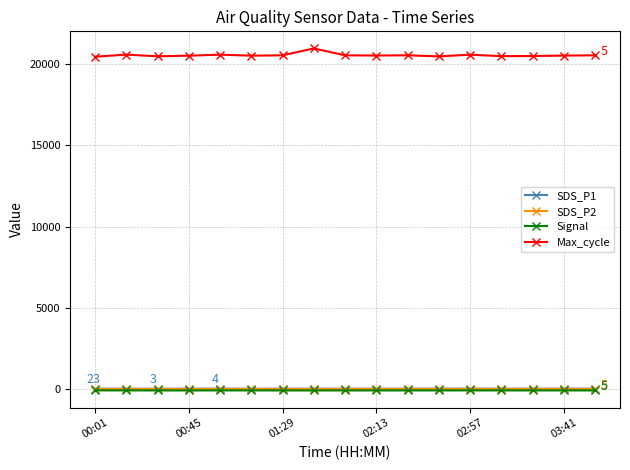

What is the value of the Max_cycle point at the 8th from the left?

20951.0